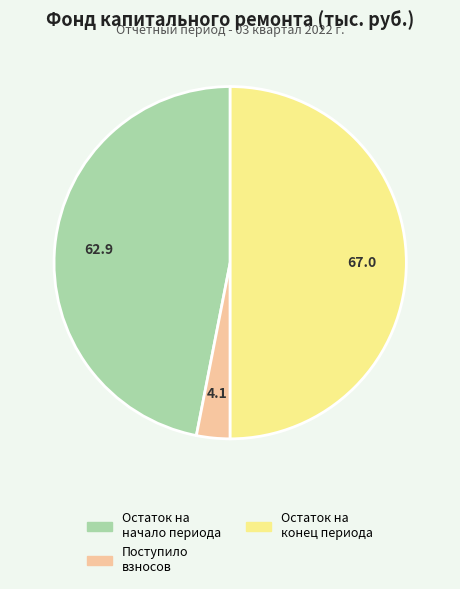

What is the ratio of the value at Остаток на начало периода to the value at Поступило взносов?

15.3